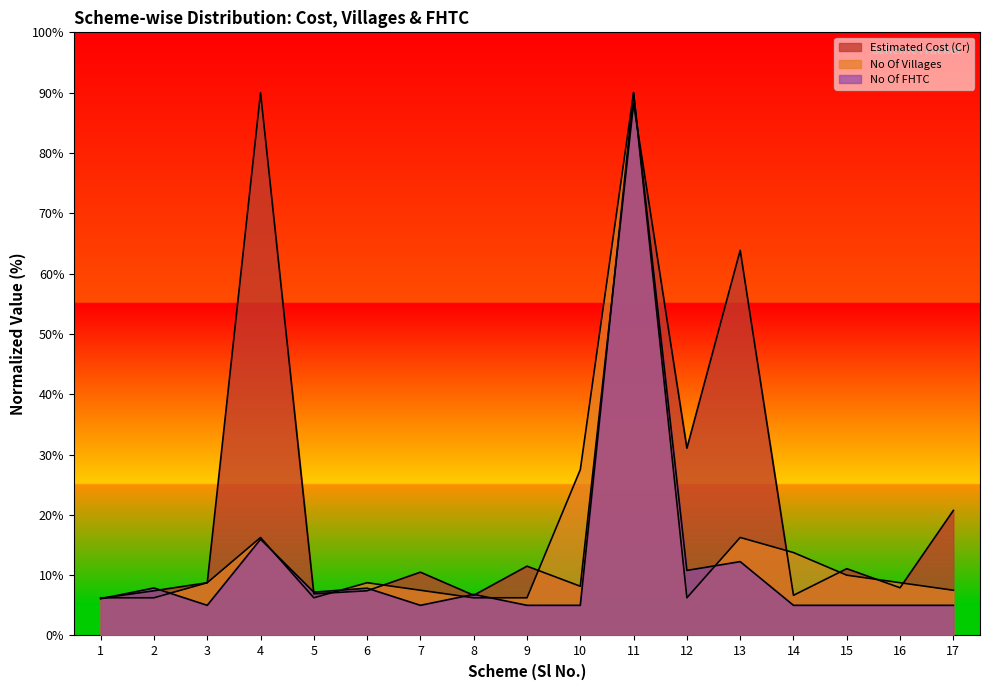

What is the total value across all series at 4?

122.2